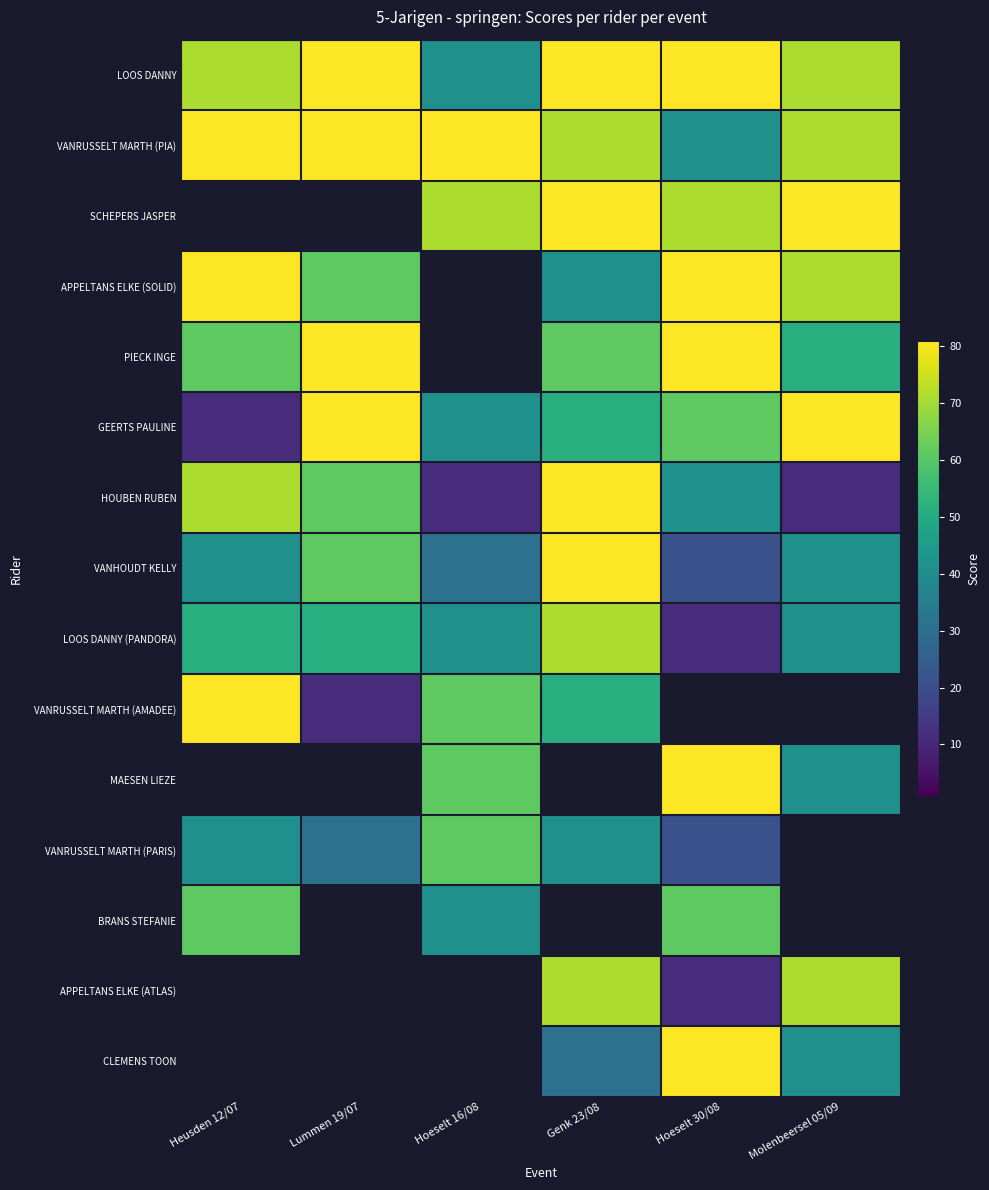

How many data points in VANHOUDT KELLY are less than 41?

2